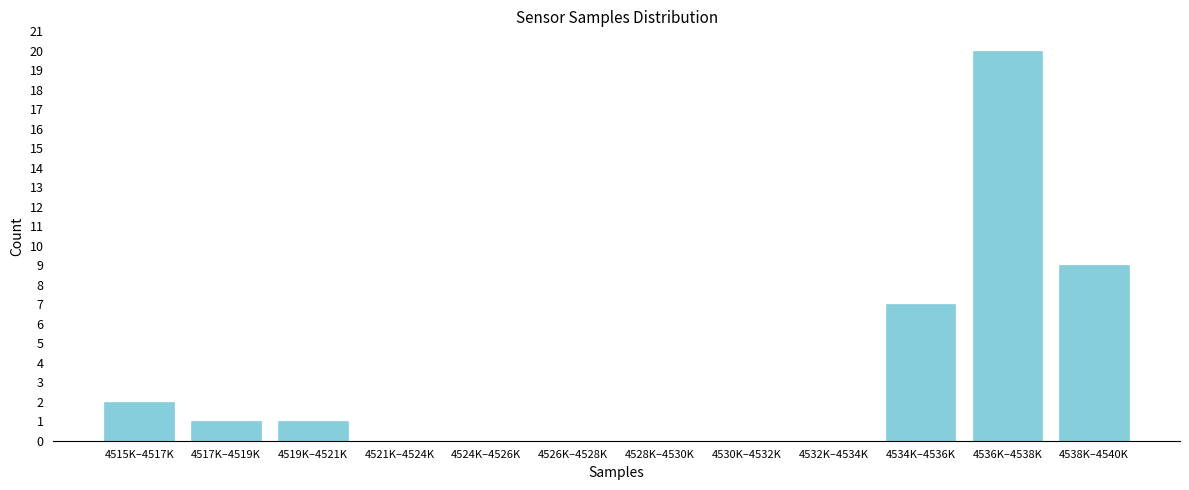

Reading right to left, what are all the values shown in this chart?

4538K–4540K=9	4536K–4538K=20	4534K–4536K=7	4532K–4534K=0	4530K–4532K=0	4528K–4530K=0	4526K–4528K=0	4524K–4526K=0	4521K–4524K=0	4519K–4521K=1	4517K–4519K=1	4515K–4517K=2